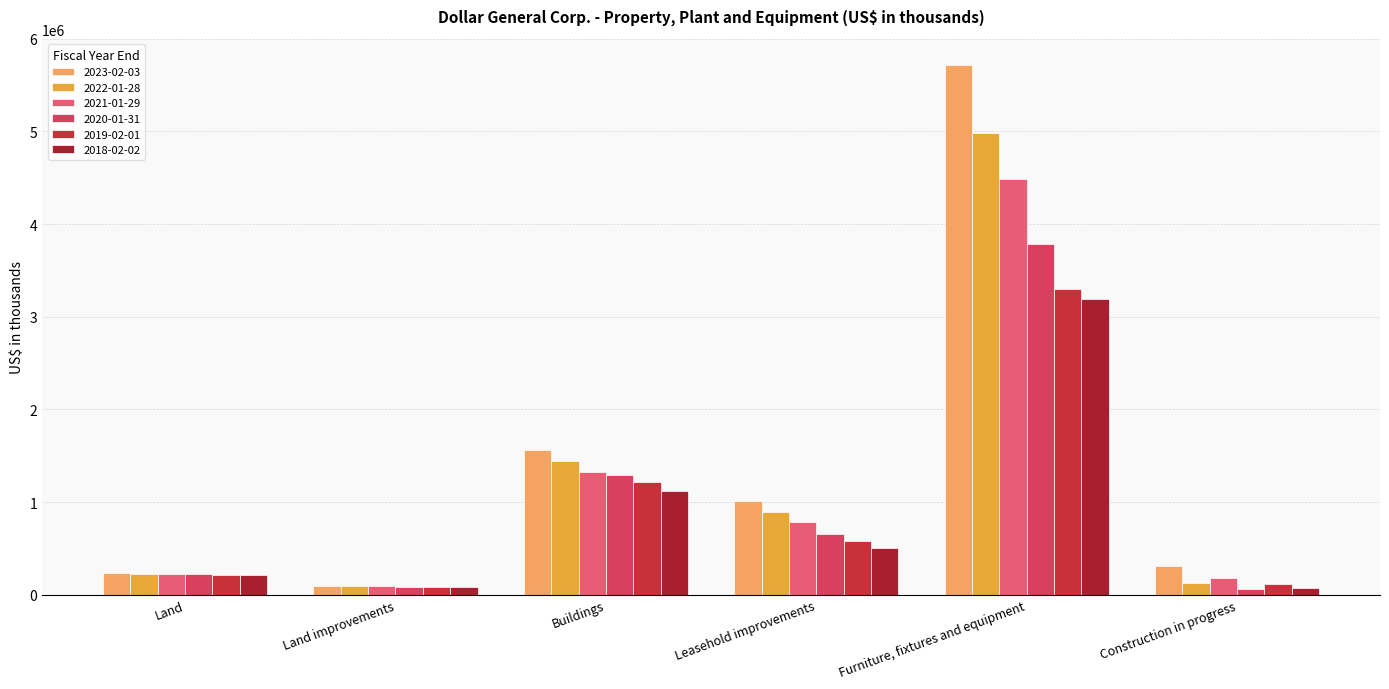

What value does the 2018-02-02 series have at Leasehold improvements, to the nearest 10?

507890